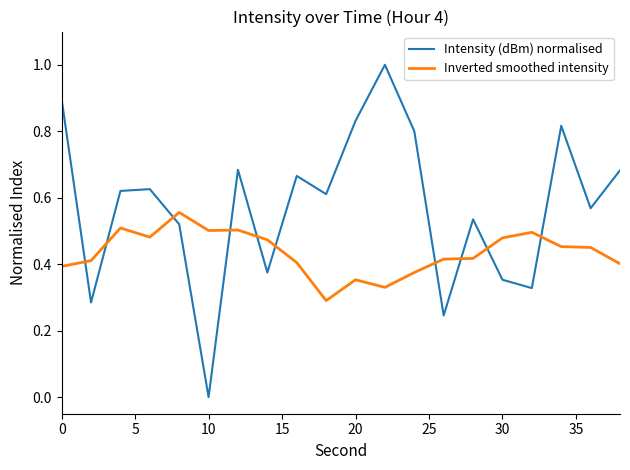

How many lines are shown in the chart?

2